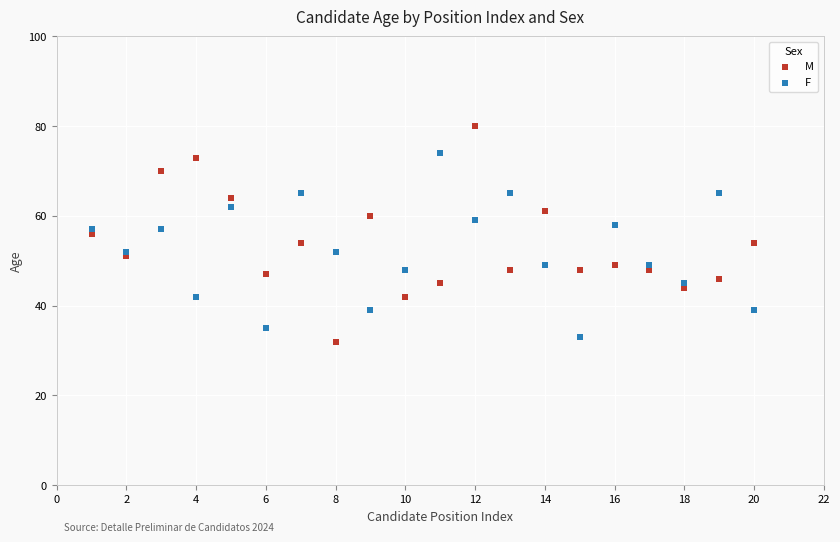

Which series reaches the maximum Y coordinate?

M